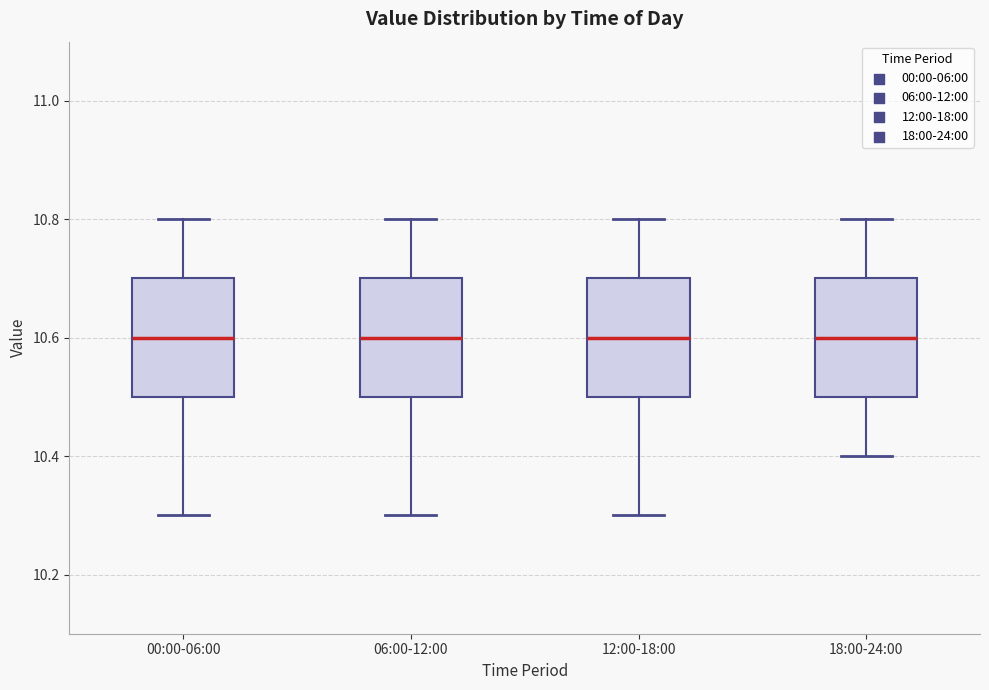

Reading left to right, read every box against the y-axis: the position of its median line, the range the box covers, and the ends of its whiskers. The values are not printed on the chart, so give them approximately, as read against the axis.

00:00-06:00: median 10.6, box 10.5 to 10.7, whiskers 10.3 to 10.8
06:00-12:00: median 10.6, box 10.5 to 10.7, whiskers 10.3 to 10.8
12:00-18:00: median 10.6, box 10.5 to 10.7, whiskers 10.3 to 10.8
18:00-24:00: median 10.6, box 10.5 to 10.7, whiskers 10.4 to 10.8